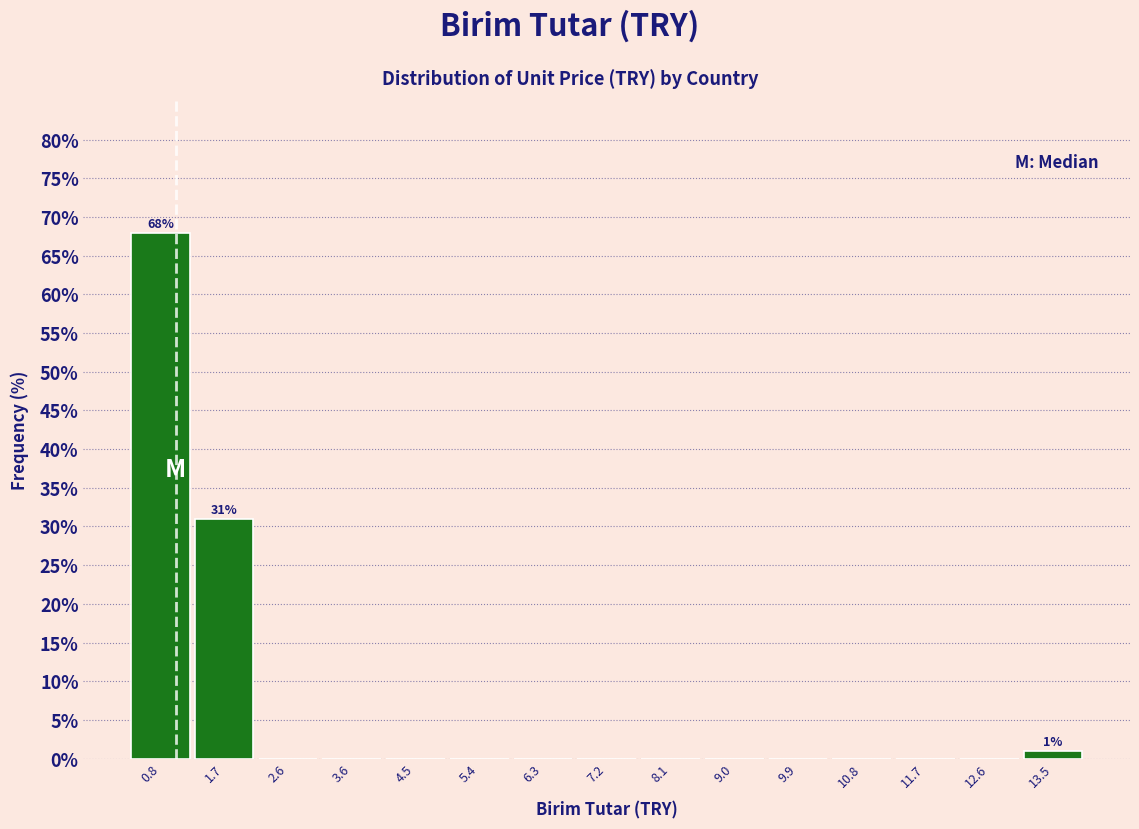

Over which range of the x-axis is the bar tallest?

0.4 to 1.3